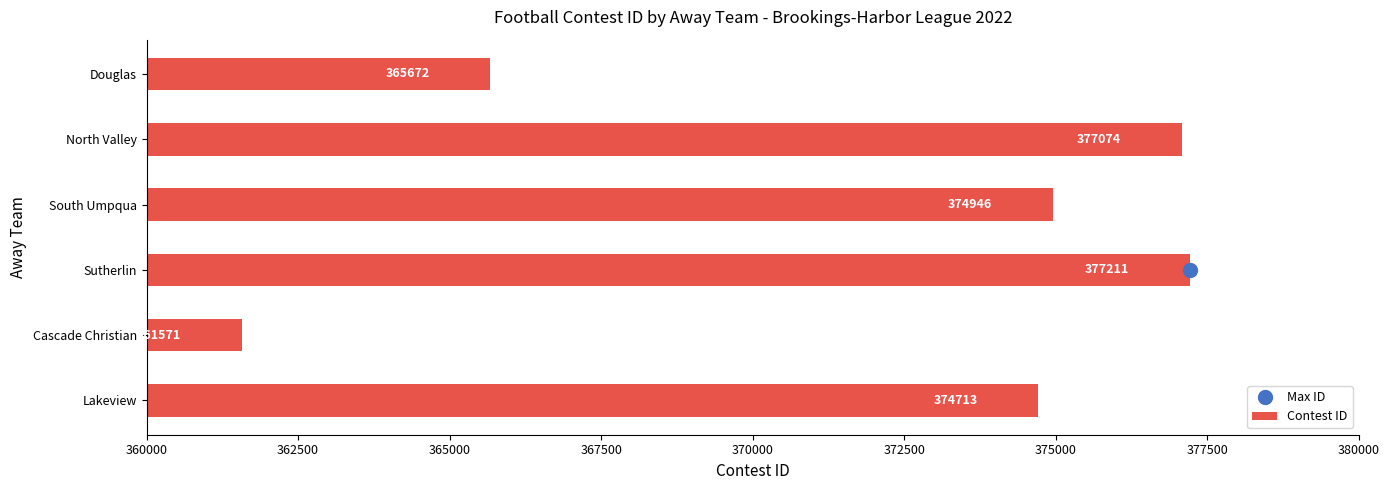

How many bars are there in total?

6